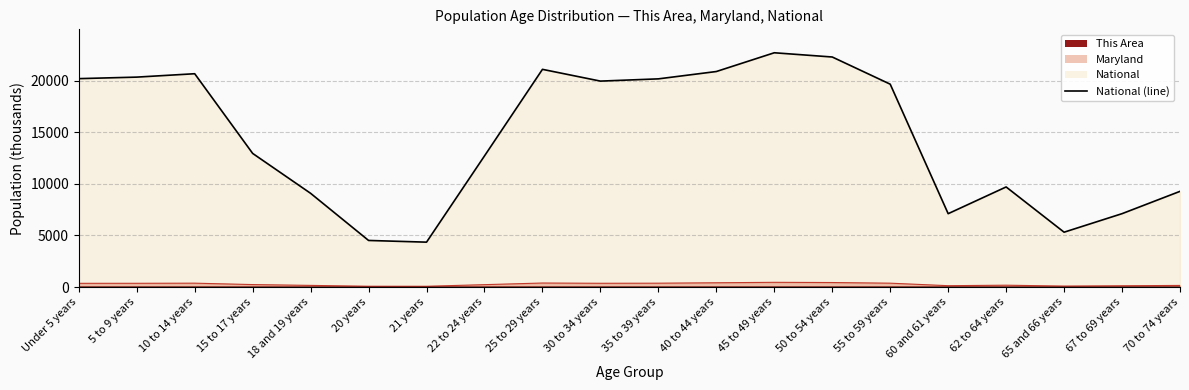

Between 21 years and 55 to 59 years, which is larger?

55 to 59 years